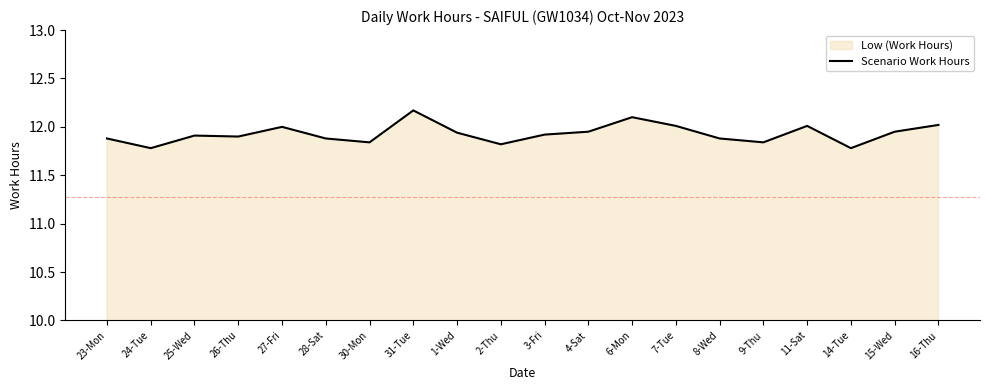

Rank the categories by value from lowest to highest.

24-Tue, 14-Tue, 2-Thu, 30-Mon, 9-Thu, 23-Mon, 28-Sat, 8-Wed, 26-Thu, 25-Wed, 3-Fri, 1-Wed, 4-Sat, 15-Wed, 27-Fri, 7-Tue, 11-Sat, 16-Thu, 6-Mon, 31-Tue